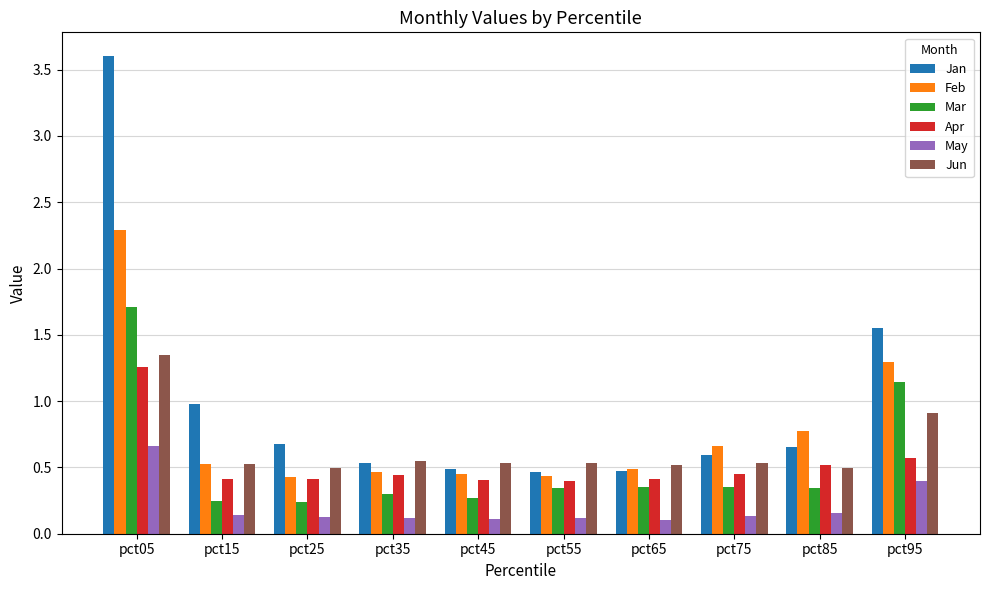

The value of Mar at pct05 is 2.5. True or false?

False